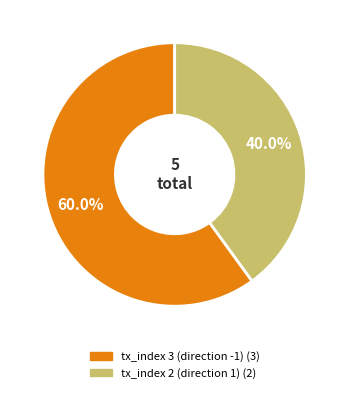

Is it true that tx_index 2 (direction 1) is 55% of the pie?

False